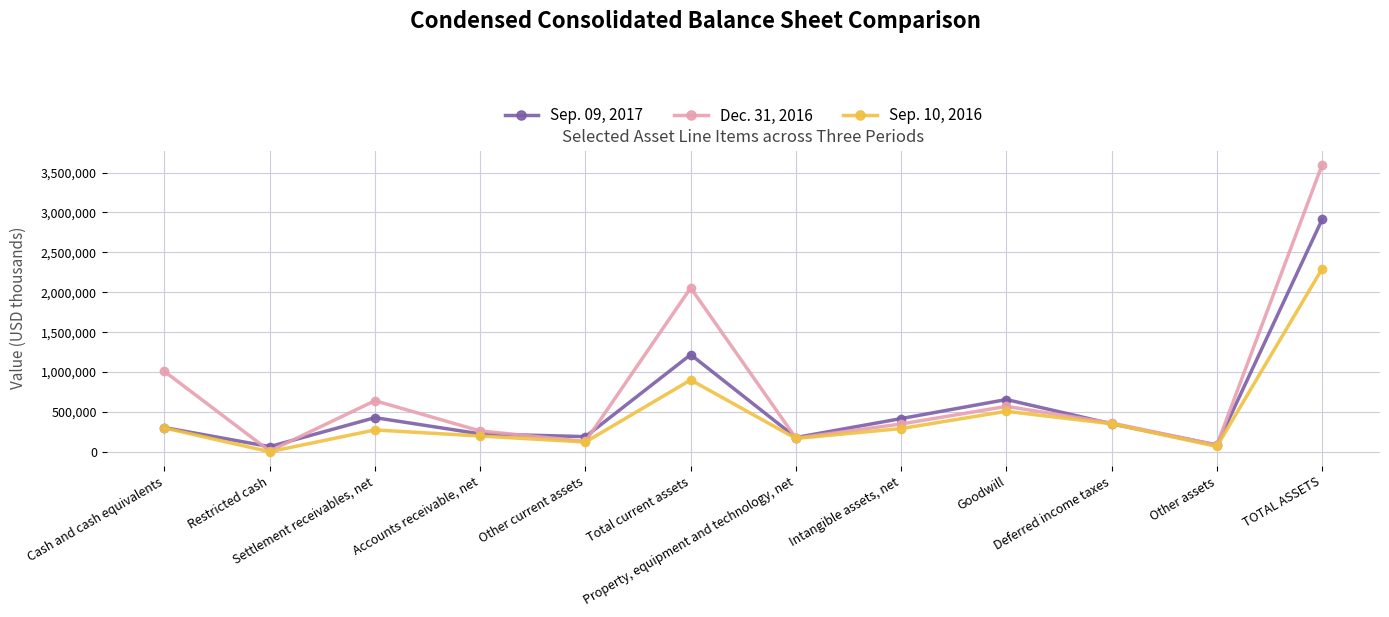

Does the chart have visible grid lines?

Yes